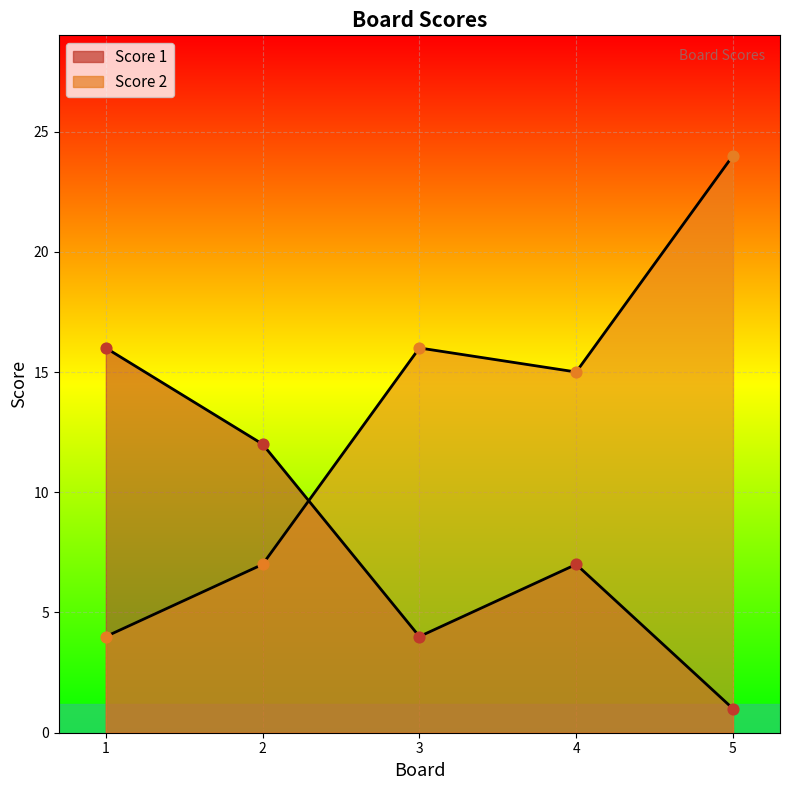

Which series reaches the minimum Y coordinate?

Score 1